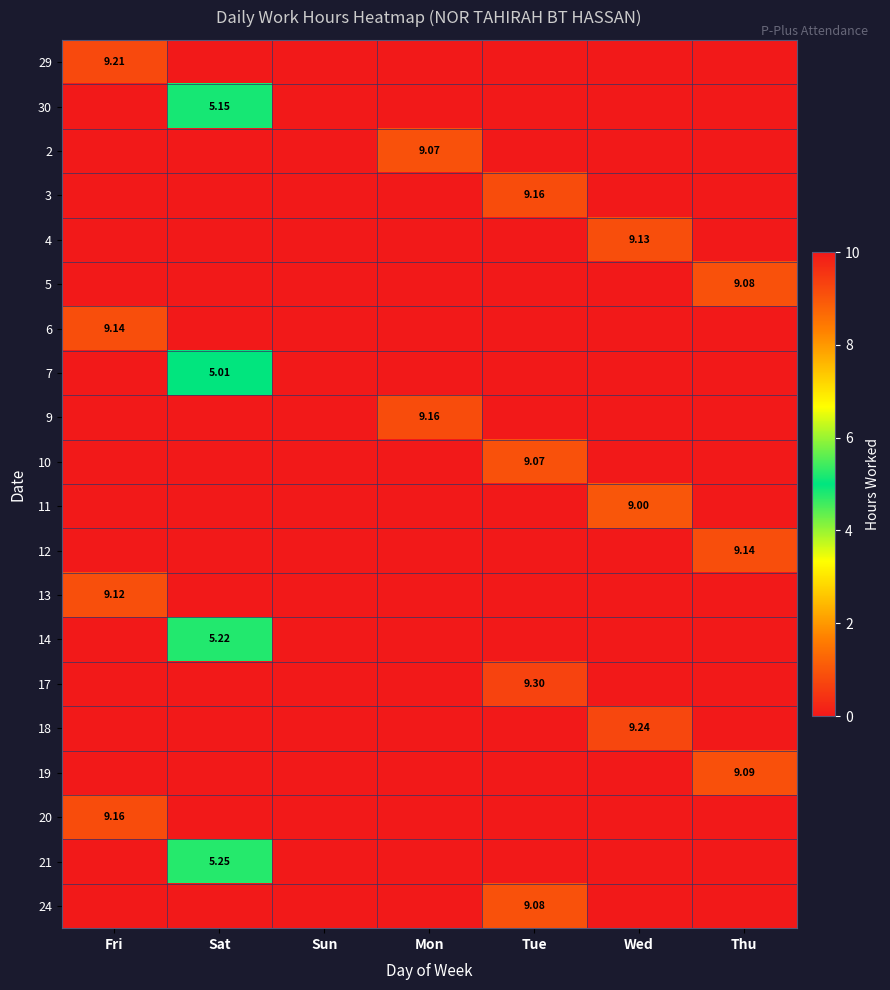

At which label does 4 reach its minimum?

Fri